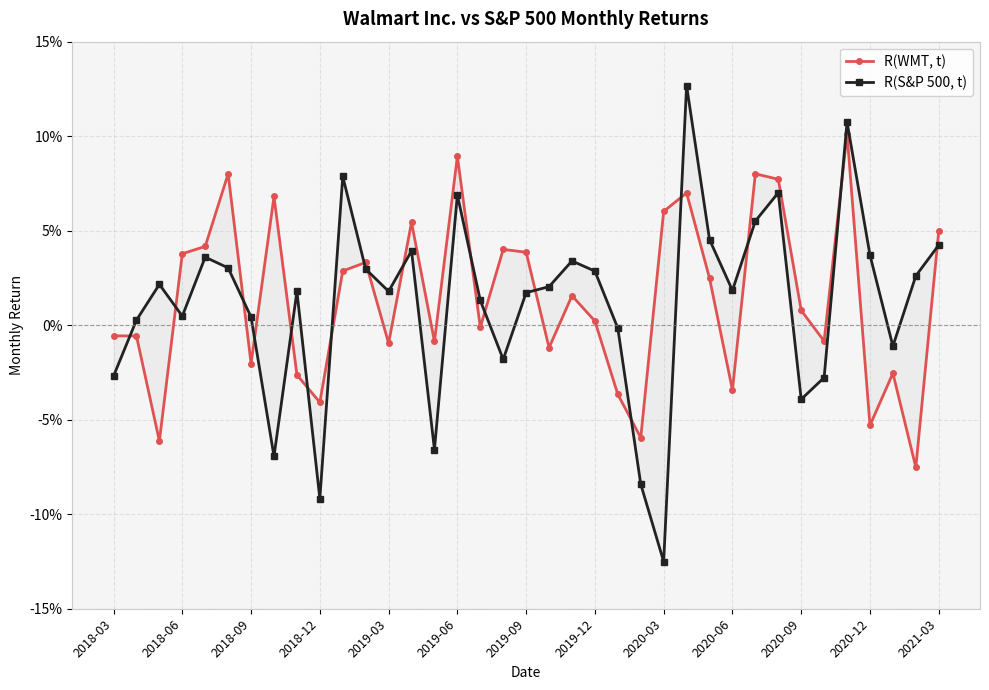

How many lines are shown in the chart?

2